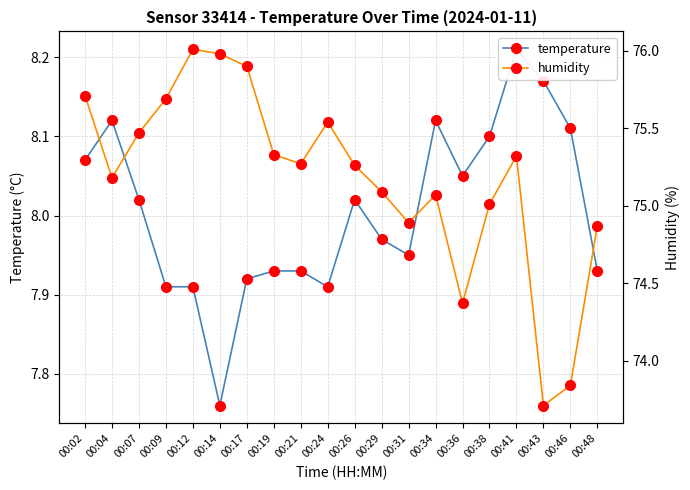

How many data points does each series have?

20